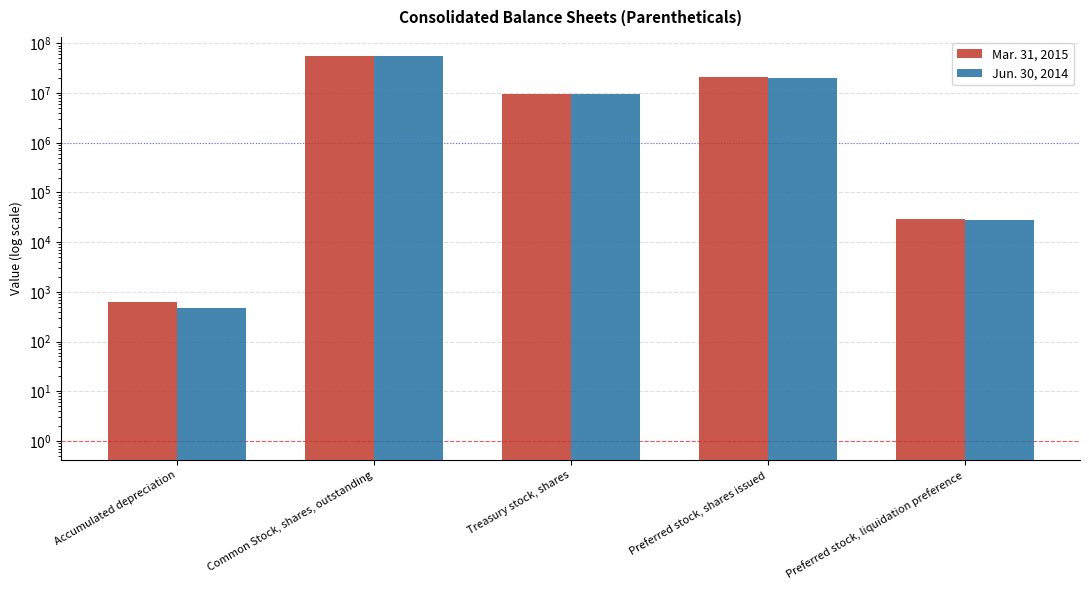

Reading left to right, extract all data points from this chart.

Mar. 31, 2015: 633	55376221	9675114	20798719	29217
Jun. 30, 2014: 483	55004838	9425114	20089436	28220